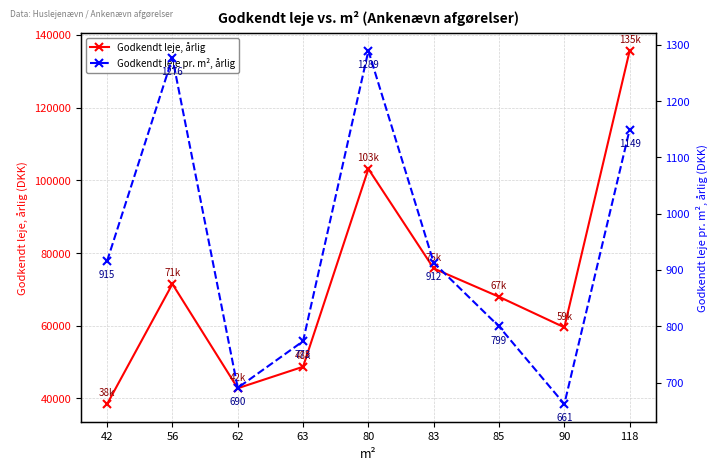

Count the number of data series in this chart.

2